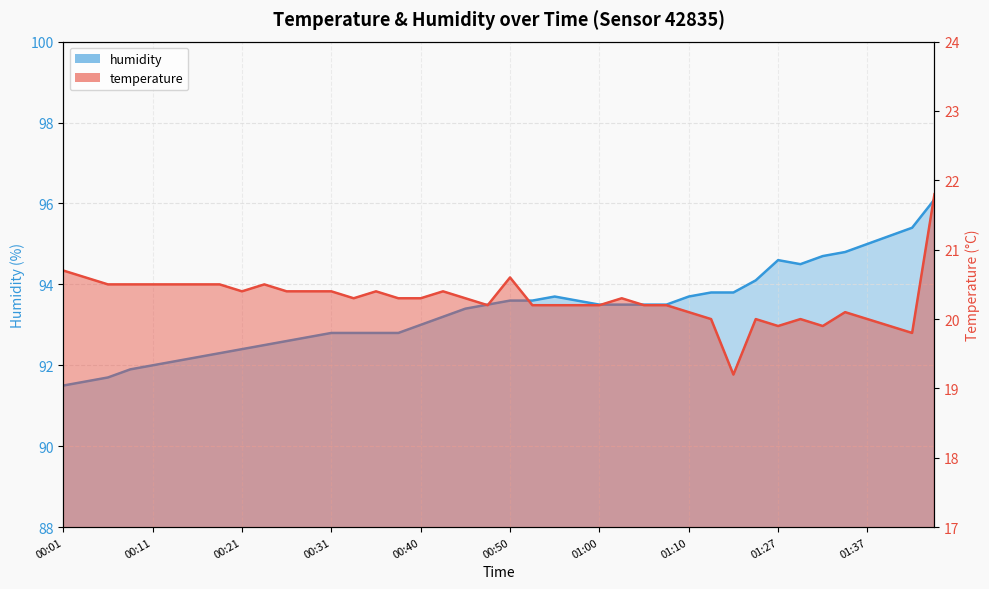

What is the smallest value displayed?

19.2